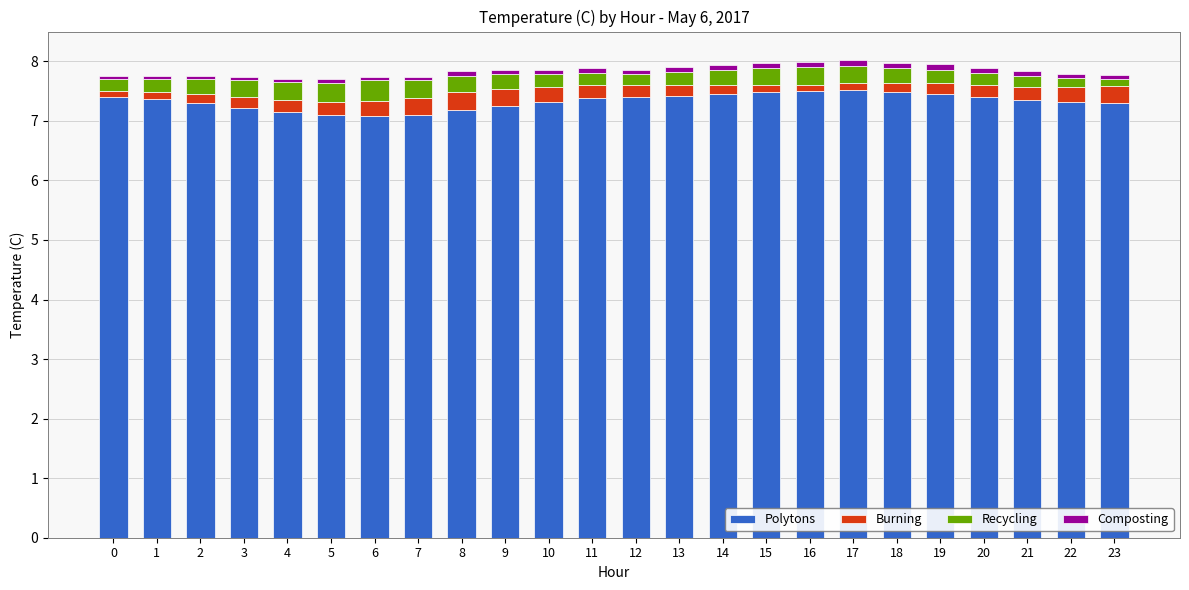

What is the difference between the maximum and minimum values in the Polytons series?

0.4